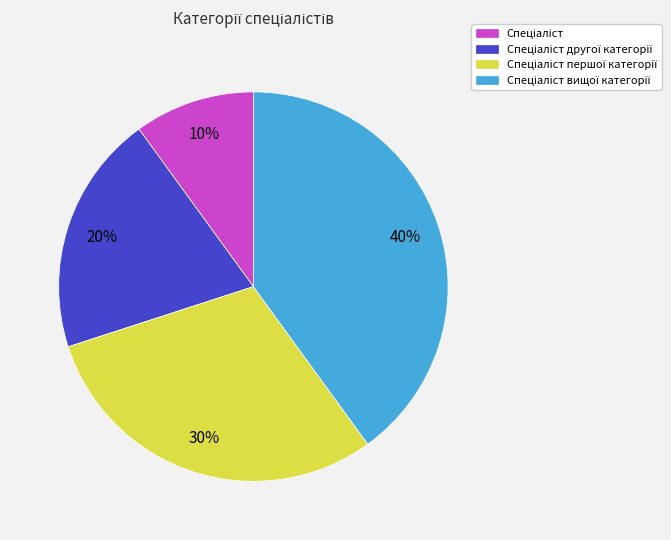

Count the number of slices in the pie.

4